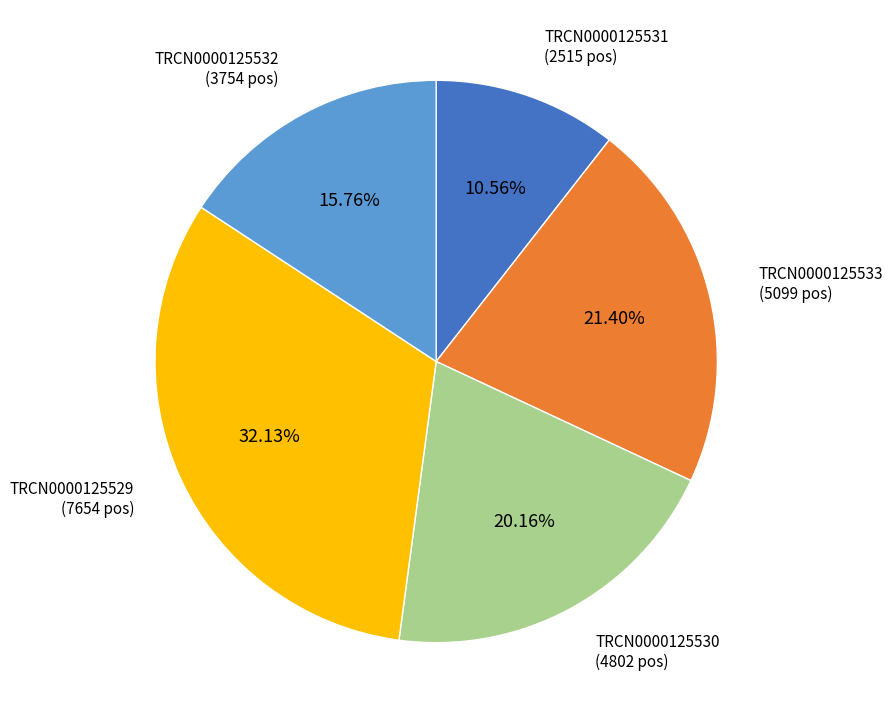

Which category has the smallest portion of the pie?

TRCN0000125531